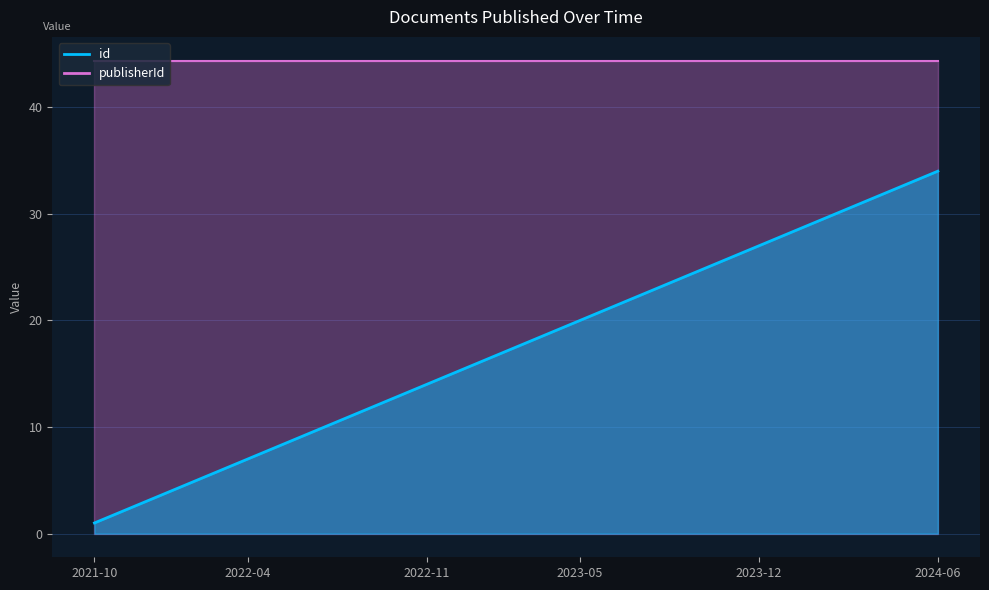

How many data points are less than 18?

17